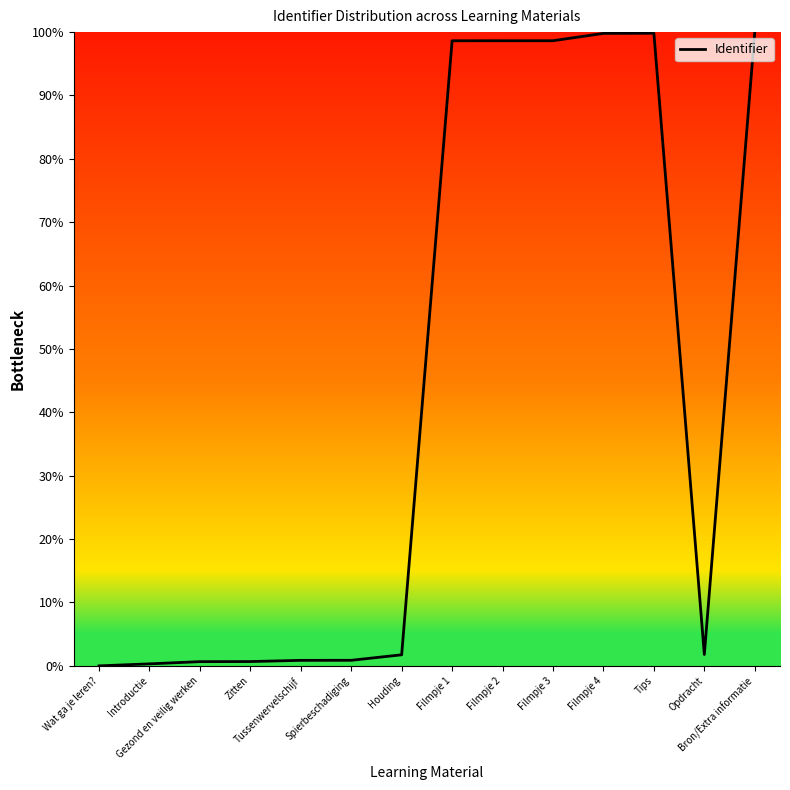

What is the greatest value displayed?

100.0